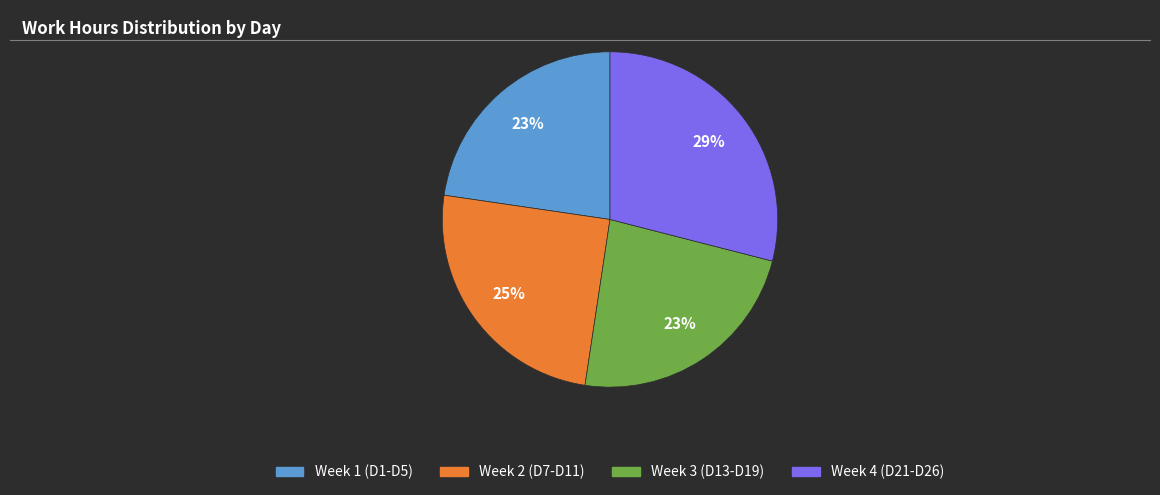

To the nearest percent, what is the difference between the largest and smallest slice percentages?

6%